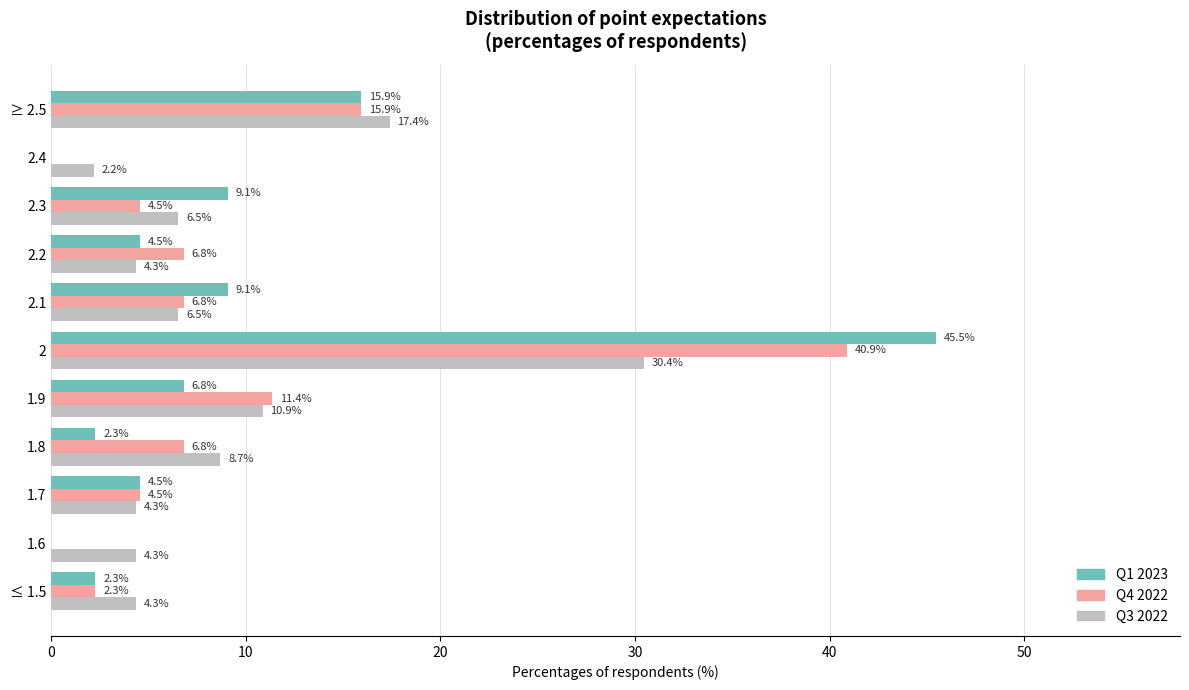

True or false: Q1 2023 has a value of 15.9 at ≥ 2.5.

True